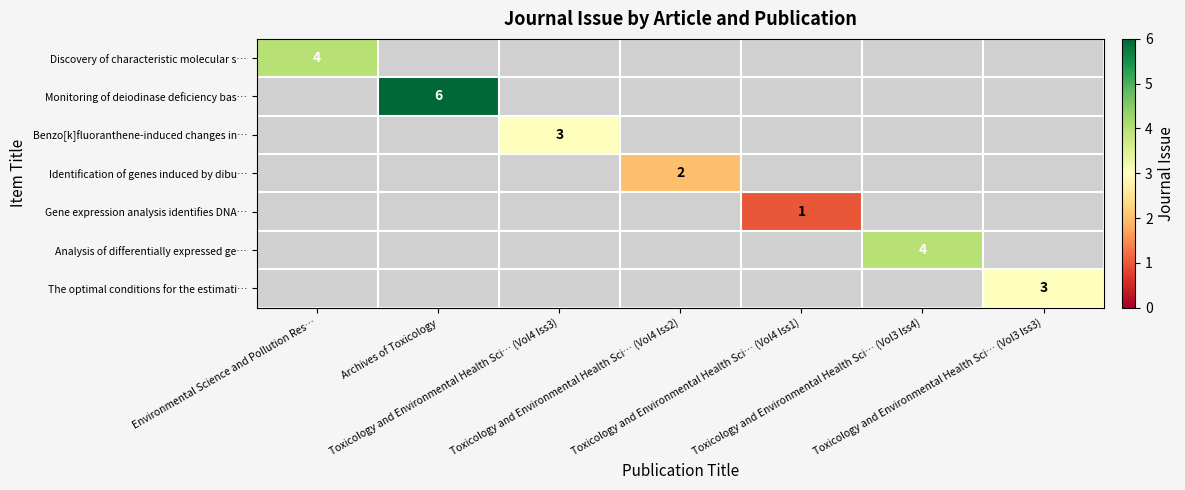

At how many categories does at least one series exceed 4?

1